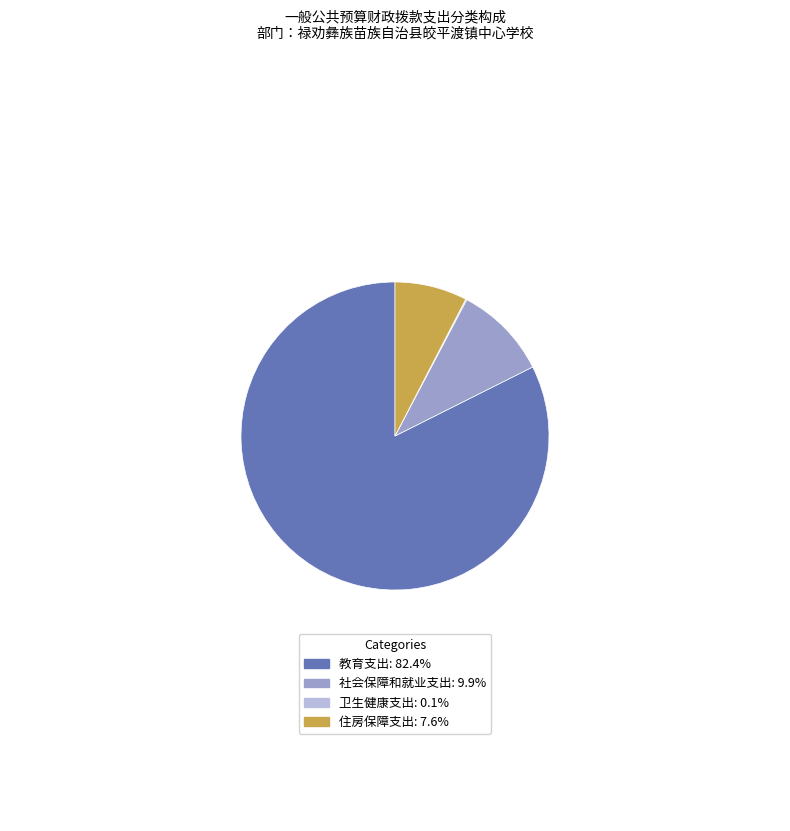

Combined, do 社会保障和就业支出: 9.9% and 住房保障支出: 7.6% account for over 50%?

No